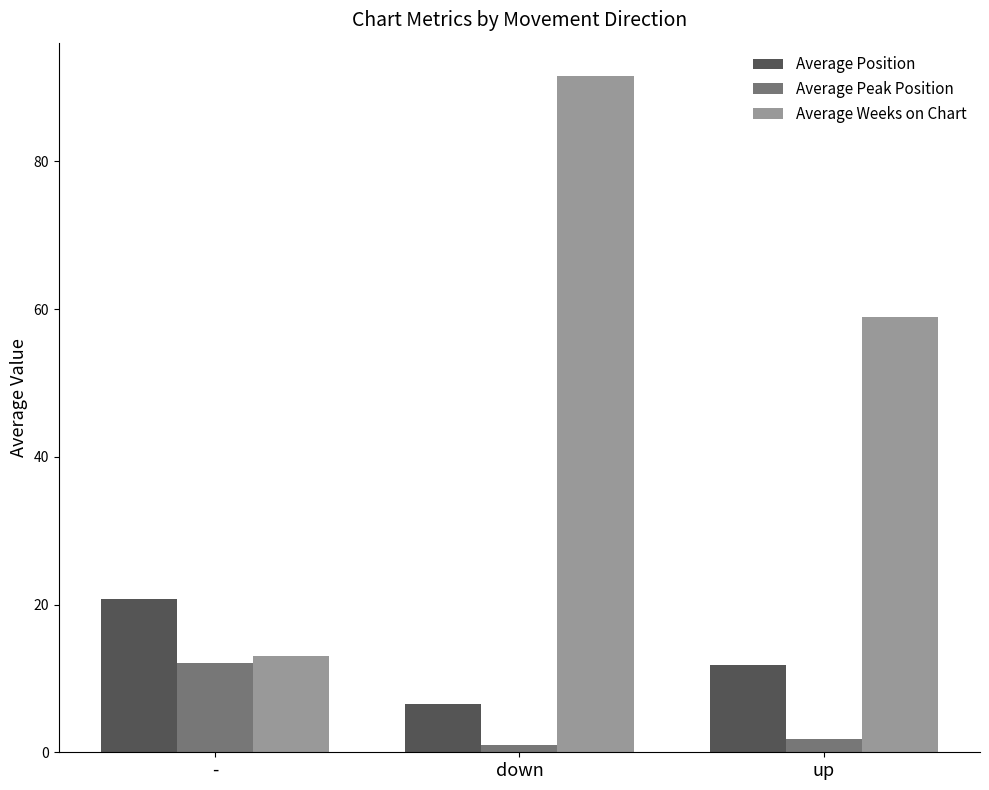

Is it true that Average Weeks on Chart equals 91.5 at down?

True